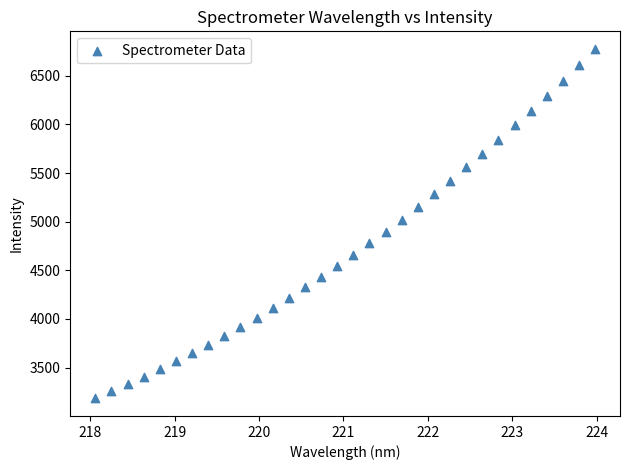

What is the range of Y values (max minus min)?

3595.0